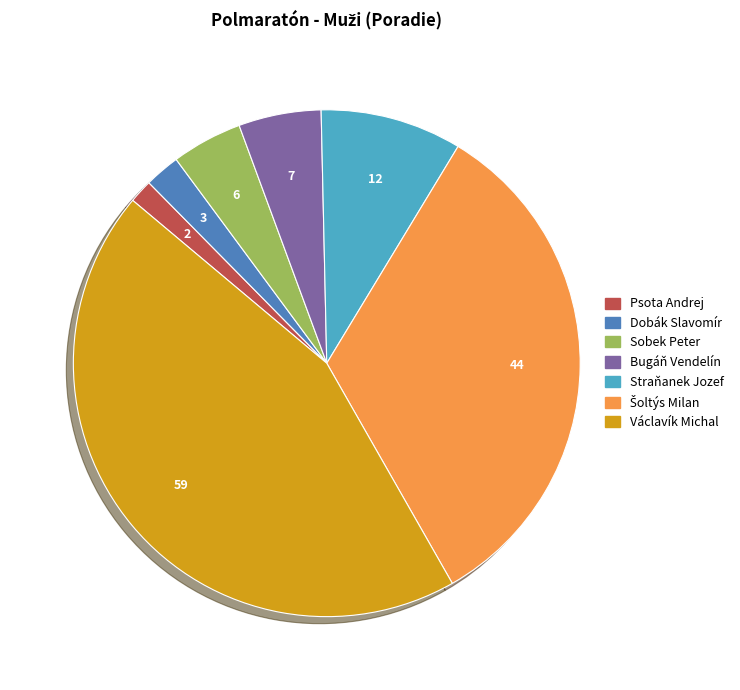

True or false: Straňanek Jozef accounts for 9% of the total.

True